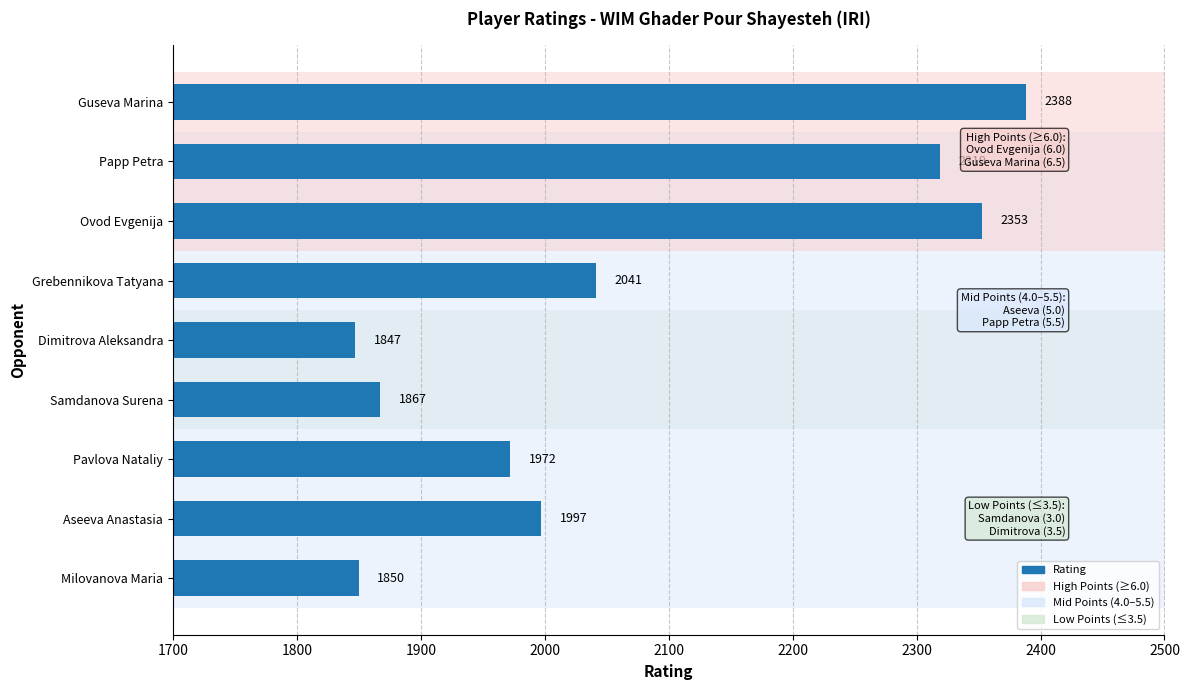

What is the minimum value shown in the chart?

1847